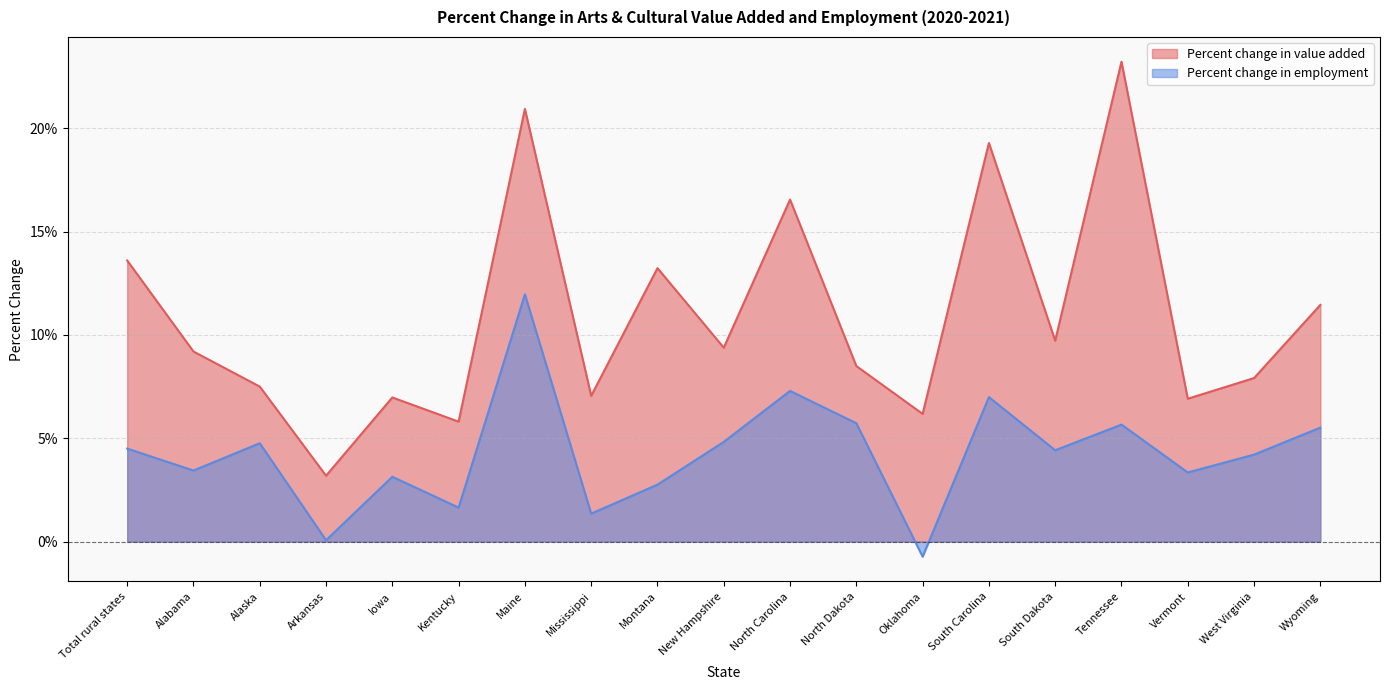

Where is the first local maximum for Percent change in employment?

Alaska